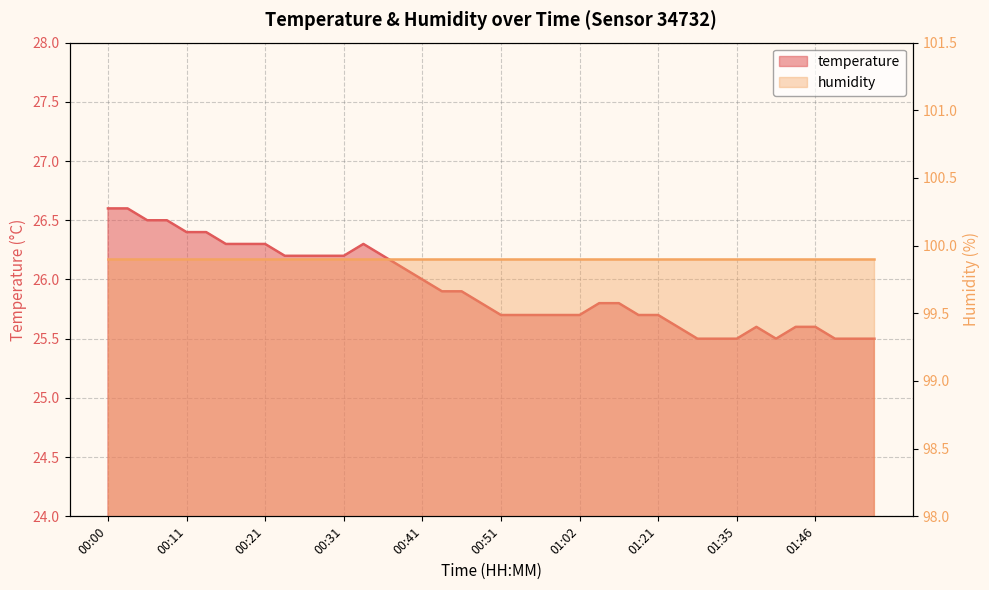

Rank the categories by value from highest to lowest.

00:00, 00:03, 00:05, 00:08, 00:11, 00:13, 00:16, 00:18, 00:21, 00:33, 00:23, 00:26, 00:28, 00:31, 00:36, 00:38, 00:41, 00:43, 00:46, 00:49, 01:05, 01:14, 00:51, 00:54, 00:56, 00:59, 01:02, 01:16, 01:21, 01:24, 01:38, 01:43, 01:46, 01:29, 01:33, 01:35, 01:40, 01:48, 01:51, 01:53